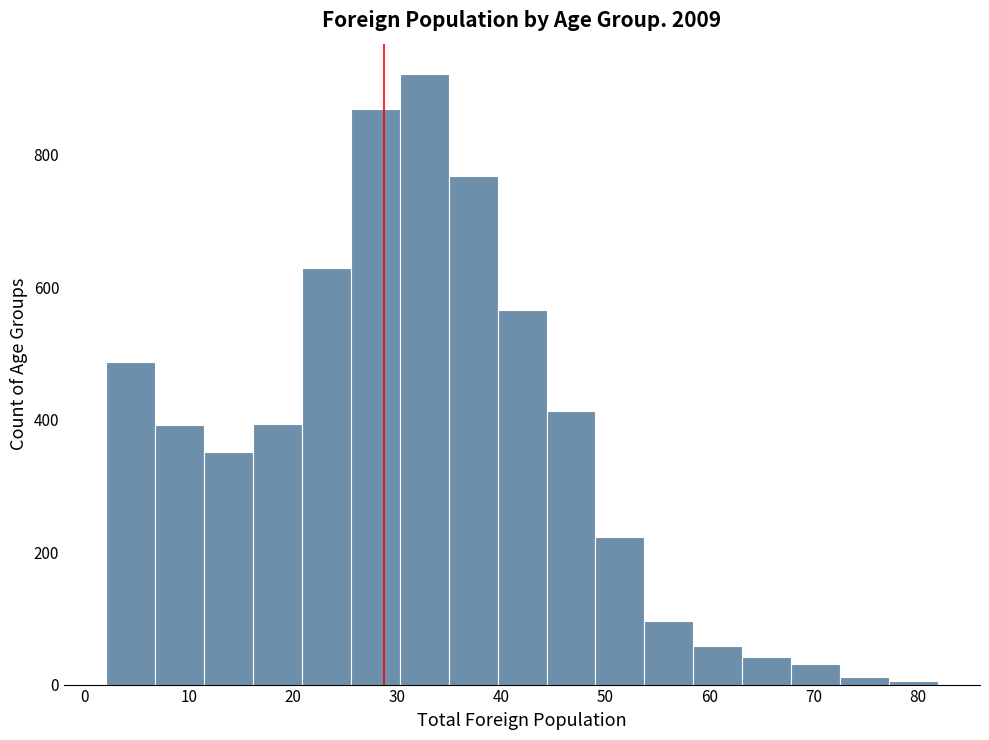

How tall is the bar that spans 2 to 7 on the x-axis? Neither the bar edges nor the heights are printed on the chart, so give them approximately, as read against the axes.

480